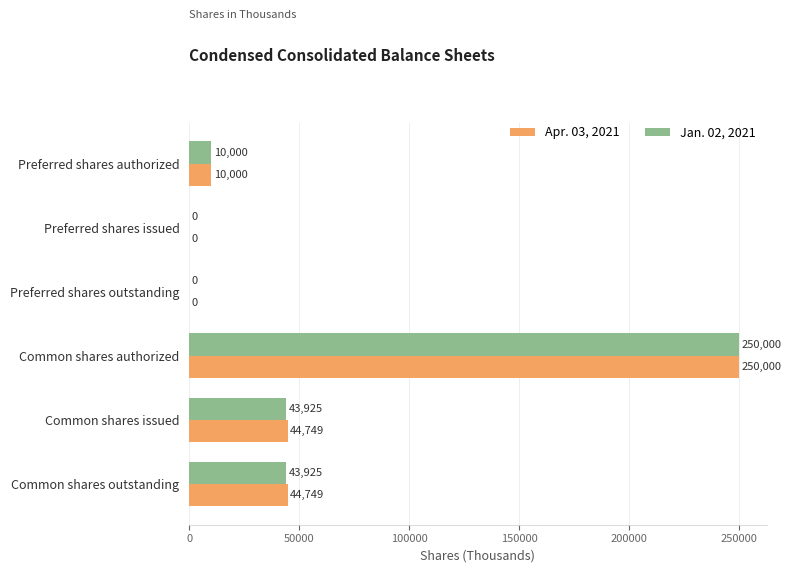

At which category is the sum across all series the highest?

Common shares authorized